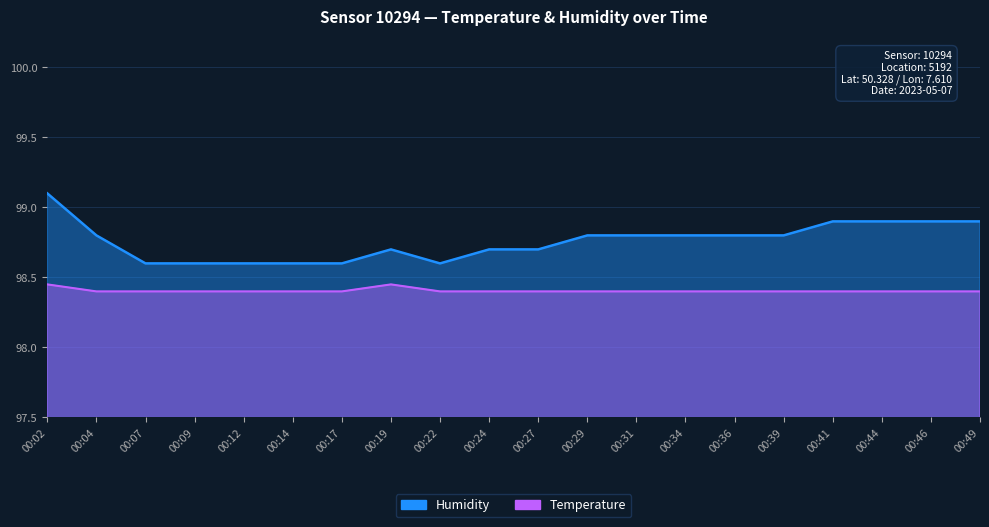

What is the total value across all series at 00:44?

197.3